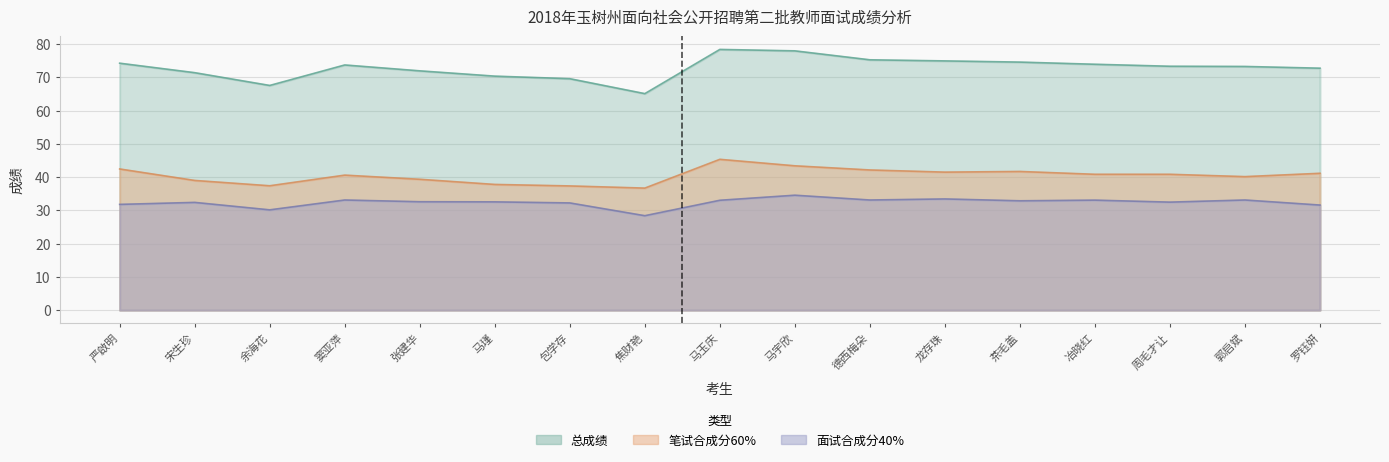

What value does the 笔试合成分60% series have at 马宇欣?

43.4